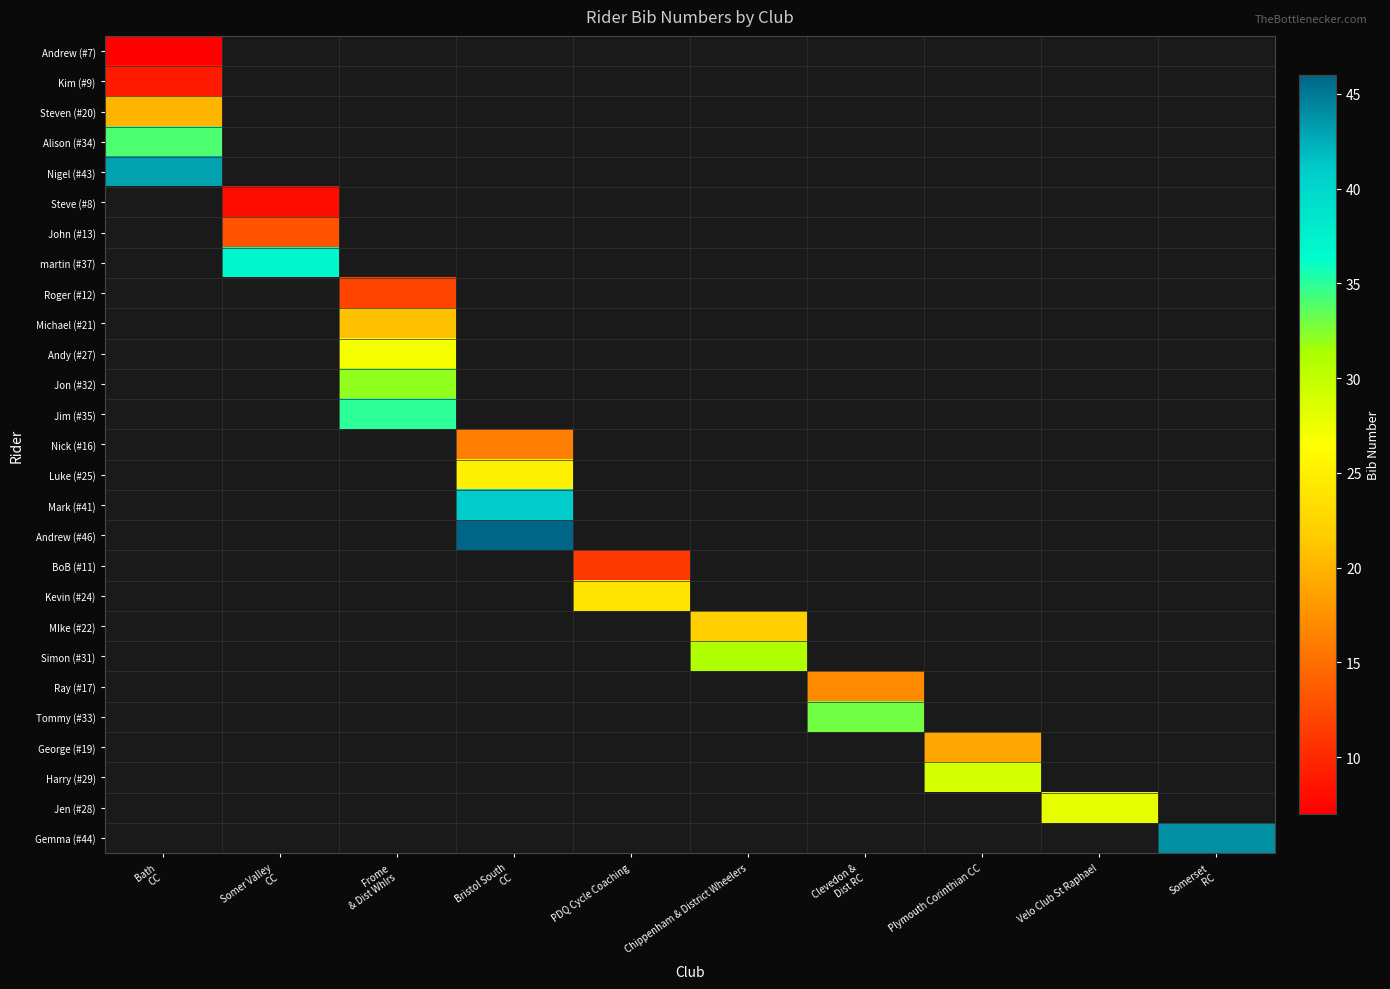

Where is Nigel (#43) nearest to the value 43?

Bath CC